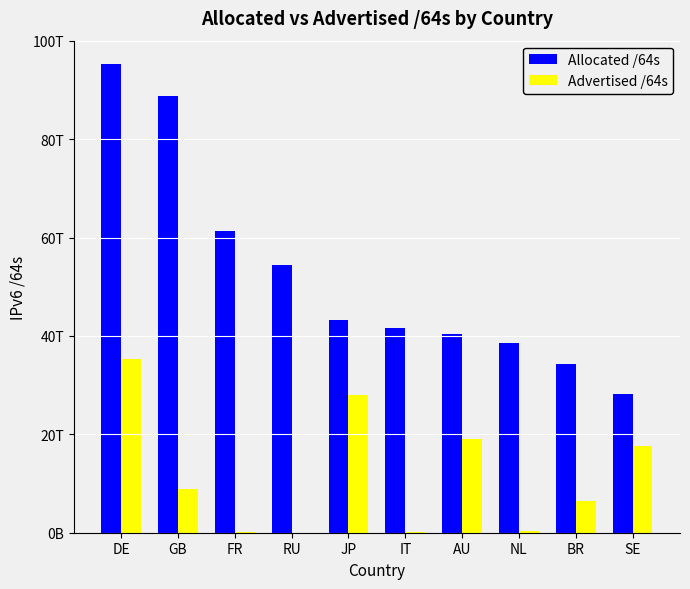

Are the bars horizontal?

No